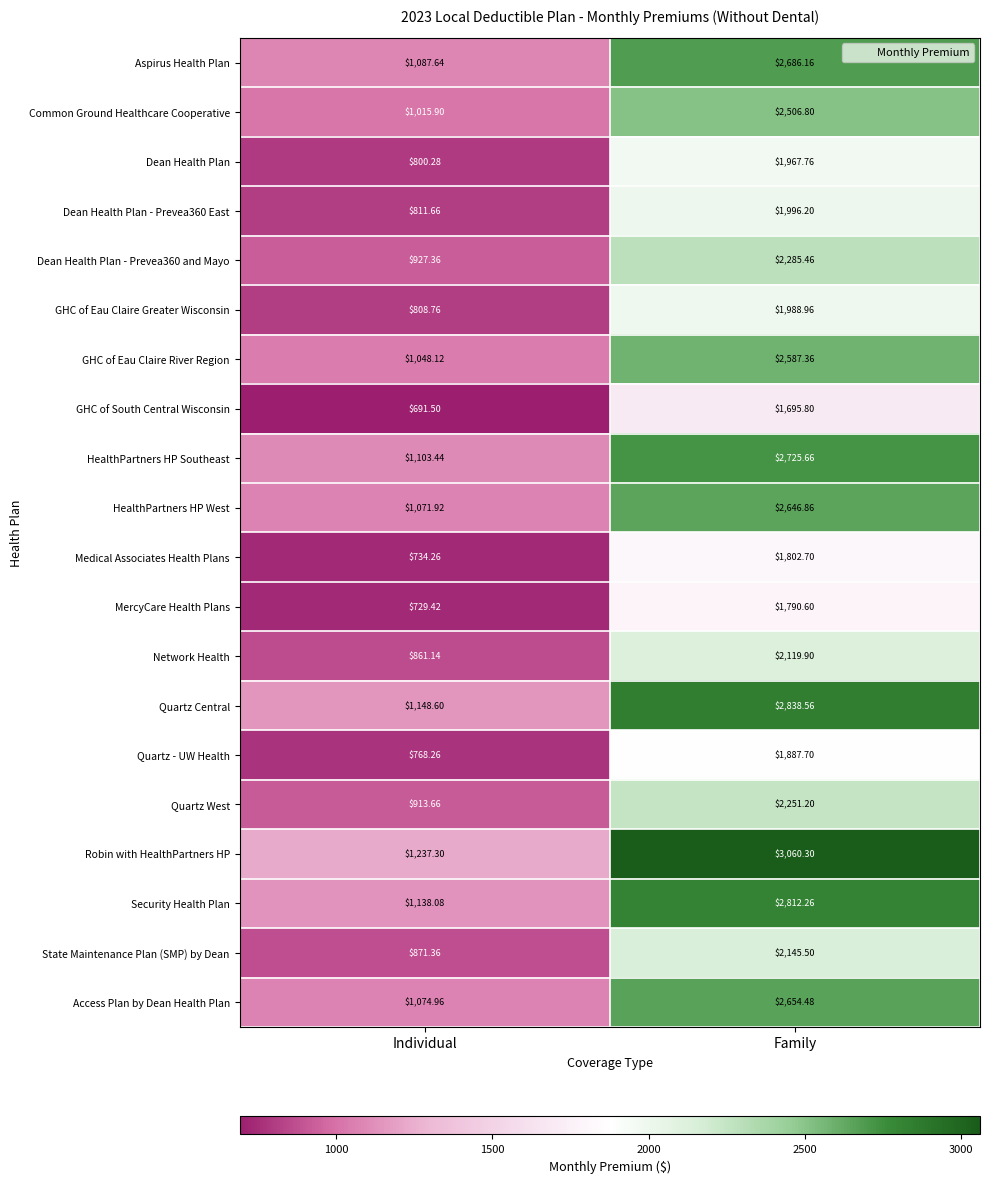

Which series has the widest spread of values?

Robin with HealthPartners HP